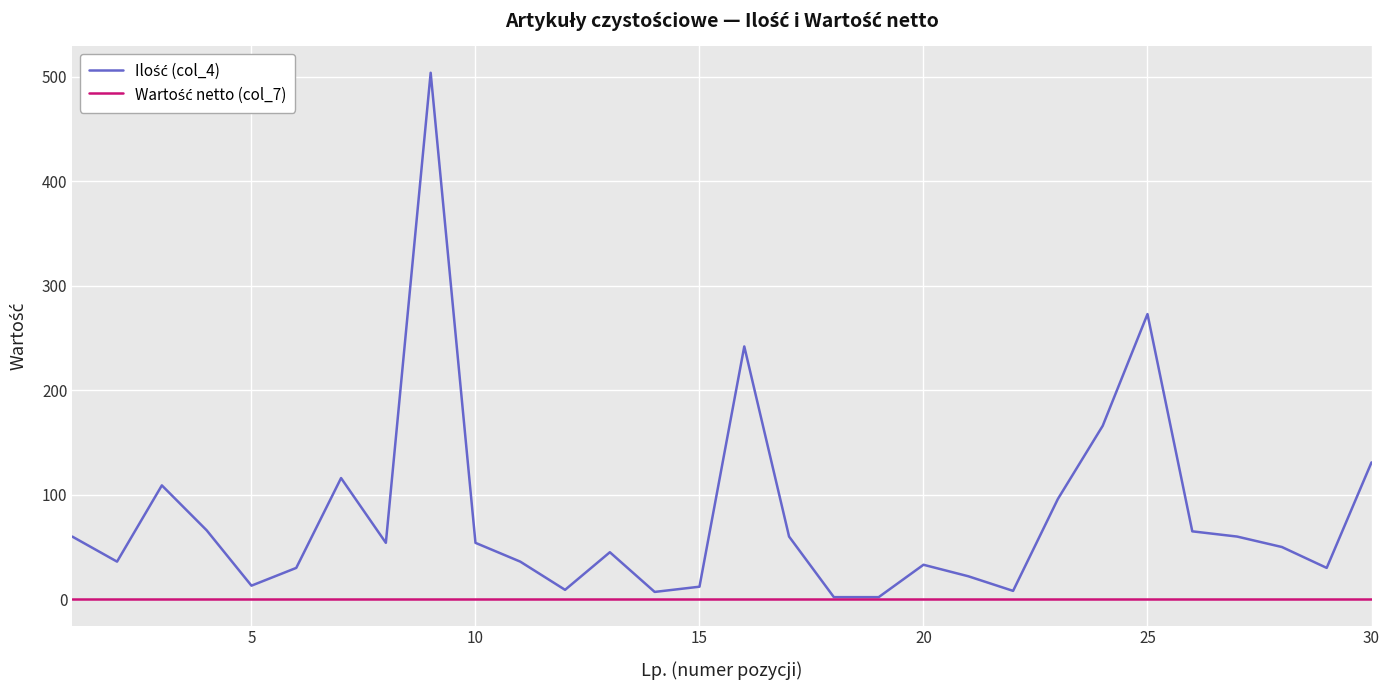

What is the greatest value displayed?

504